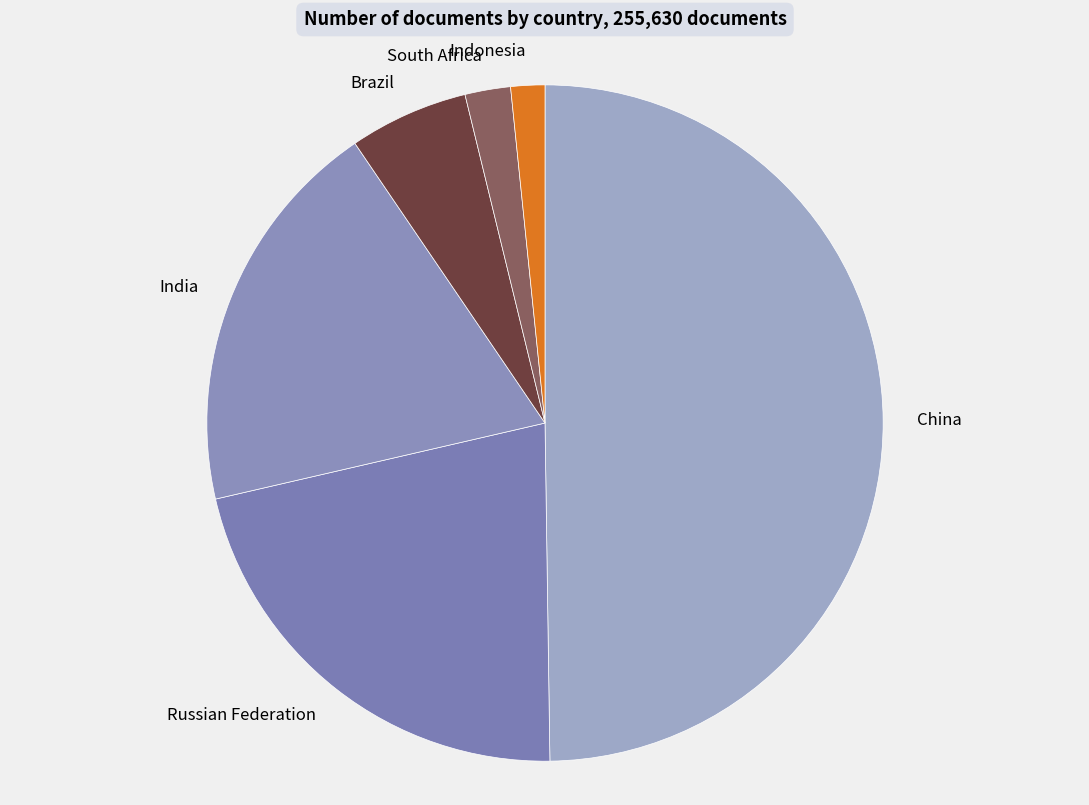

The India slice represents 19% of the pie. True or false?

True